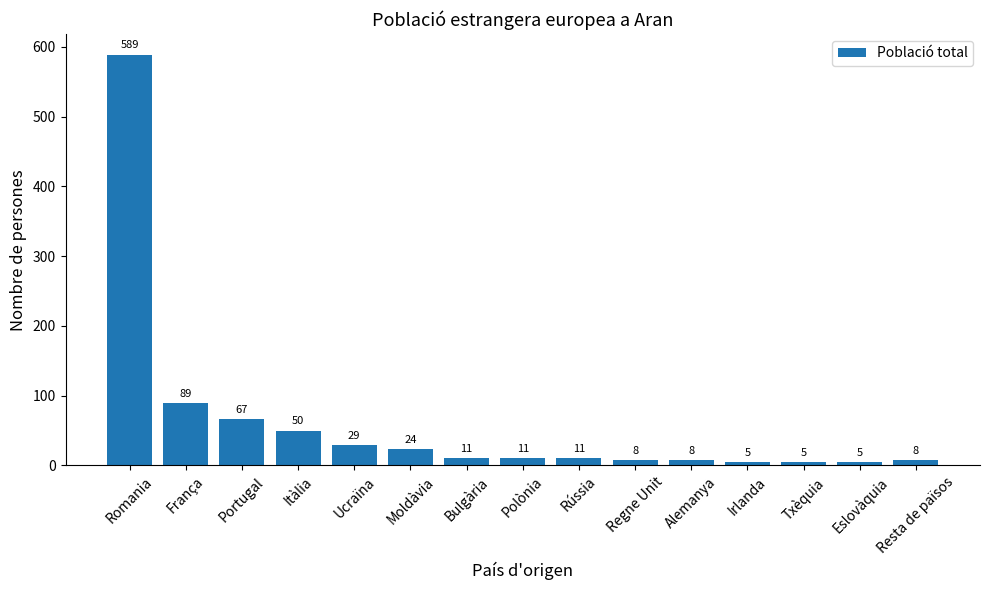

What is the label of the 13th bar from the left?

Txèquia